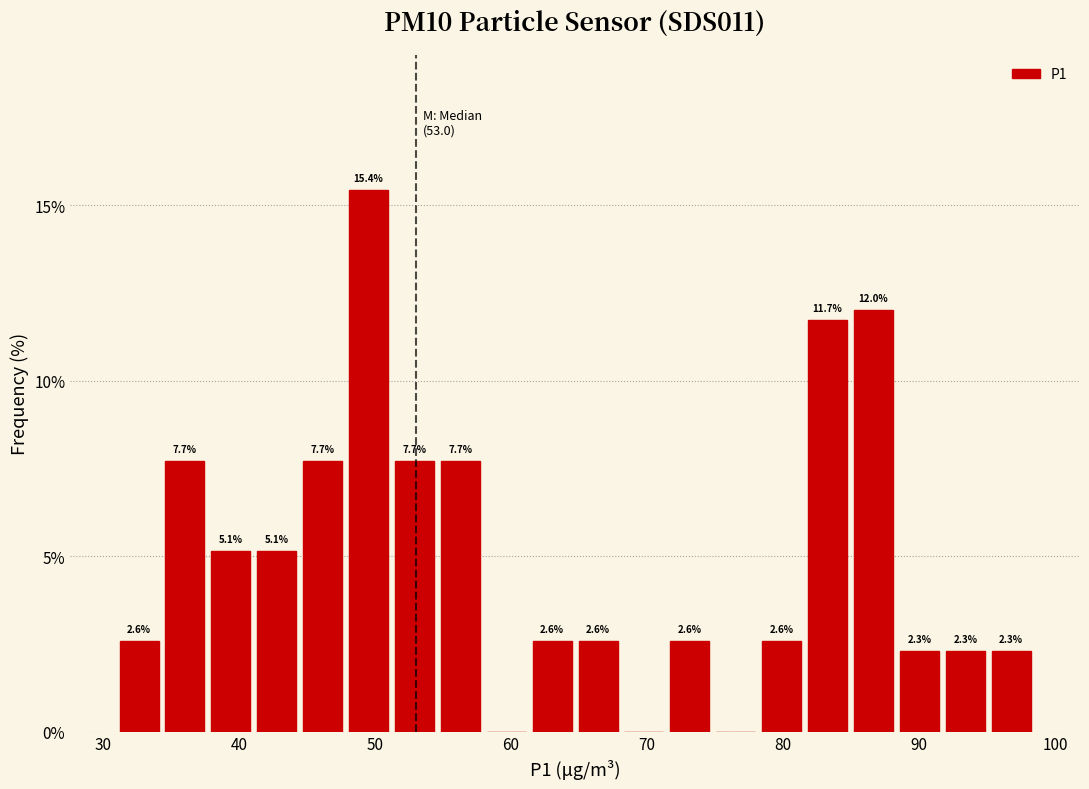

Around what value on the x-axis is the tallest bar? Give the approximate position of its centre, as read against the axis.

50